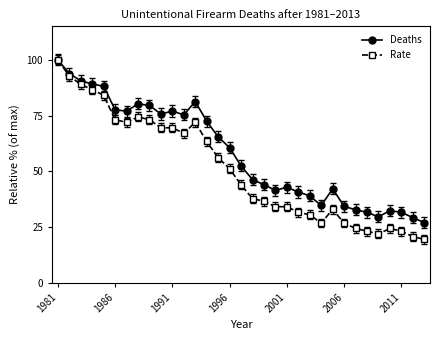

Which series has the largest range (max minus min)?

Rate